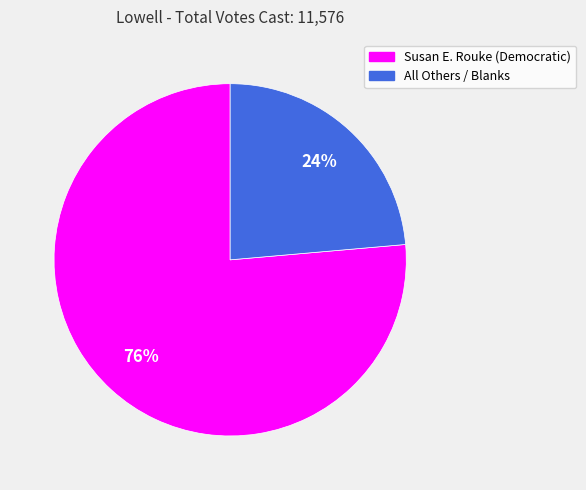

To the nearest percent, what portion does All Others / Blanks represent?

24%